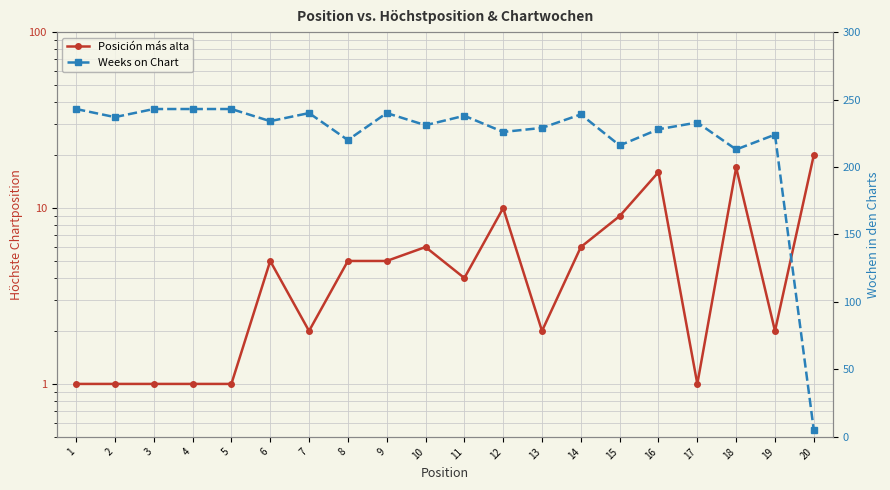

What is the value of the Posición más alta point at the 2nd from the left?

1